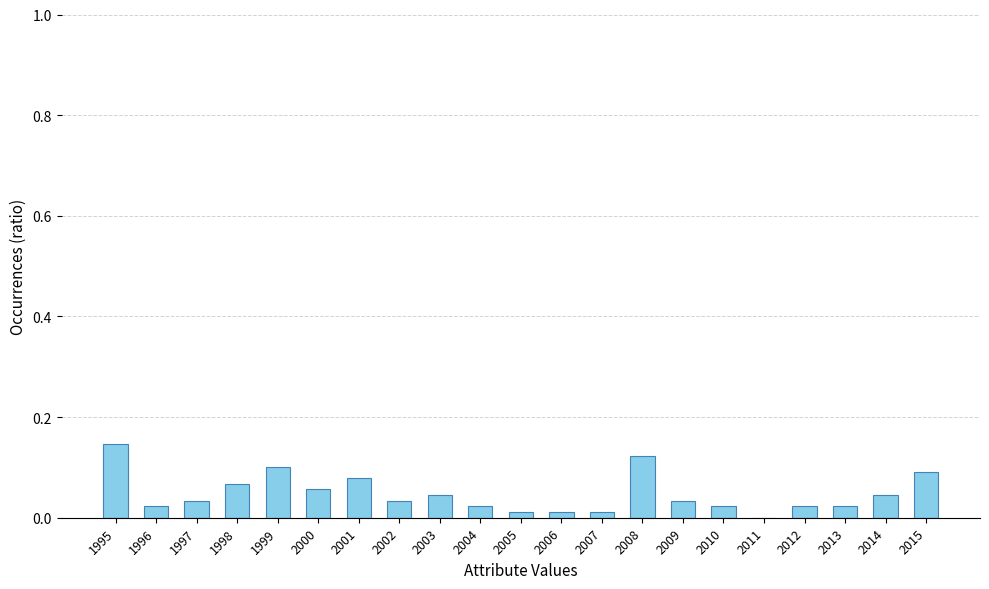

Between 2004 and 2014, which is larger?

2014